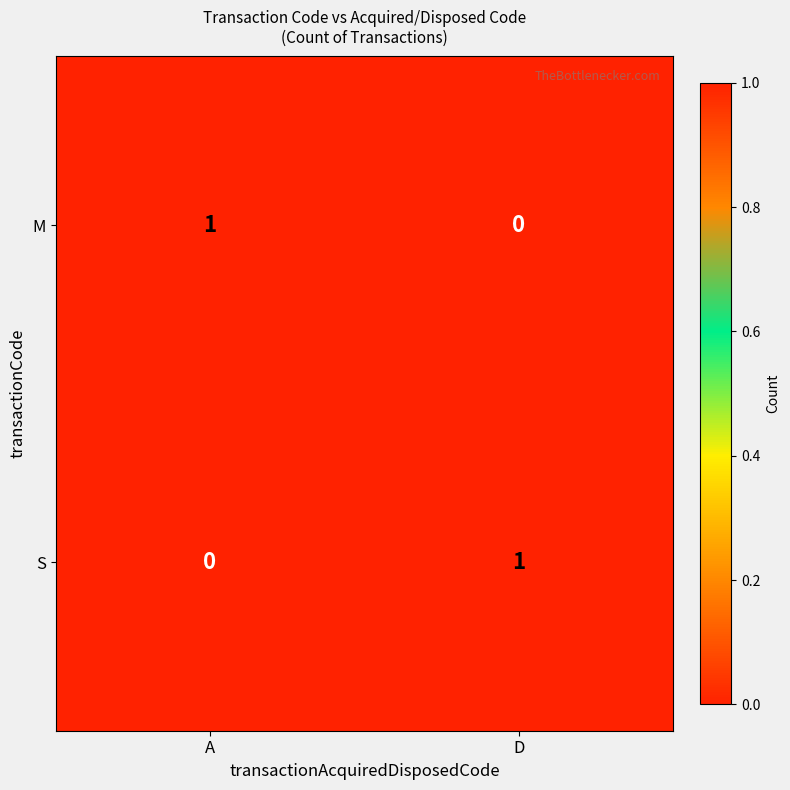

True or false: S has a value of 0 at A.

True